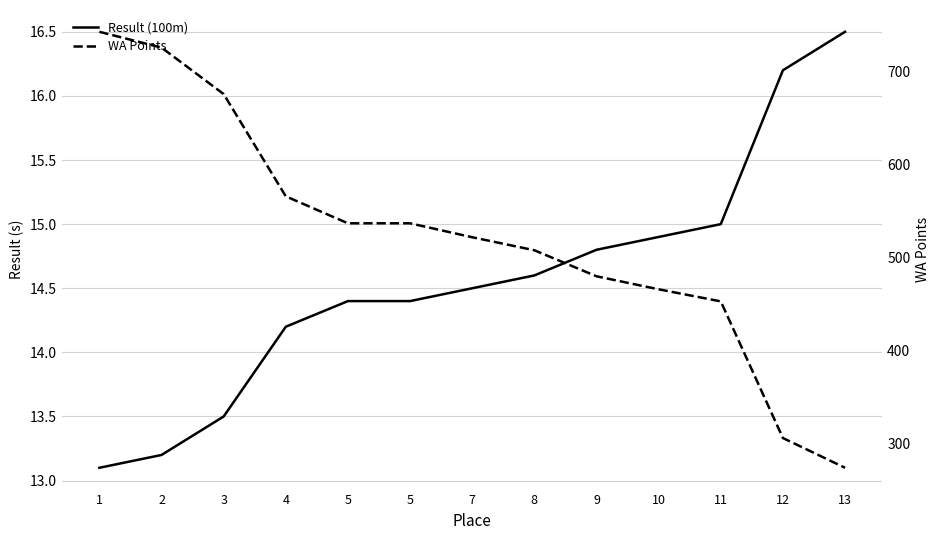

Is it true that WA Points equals 250.5 at 3?

False